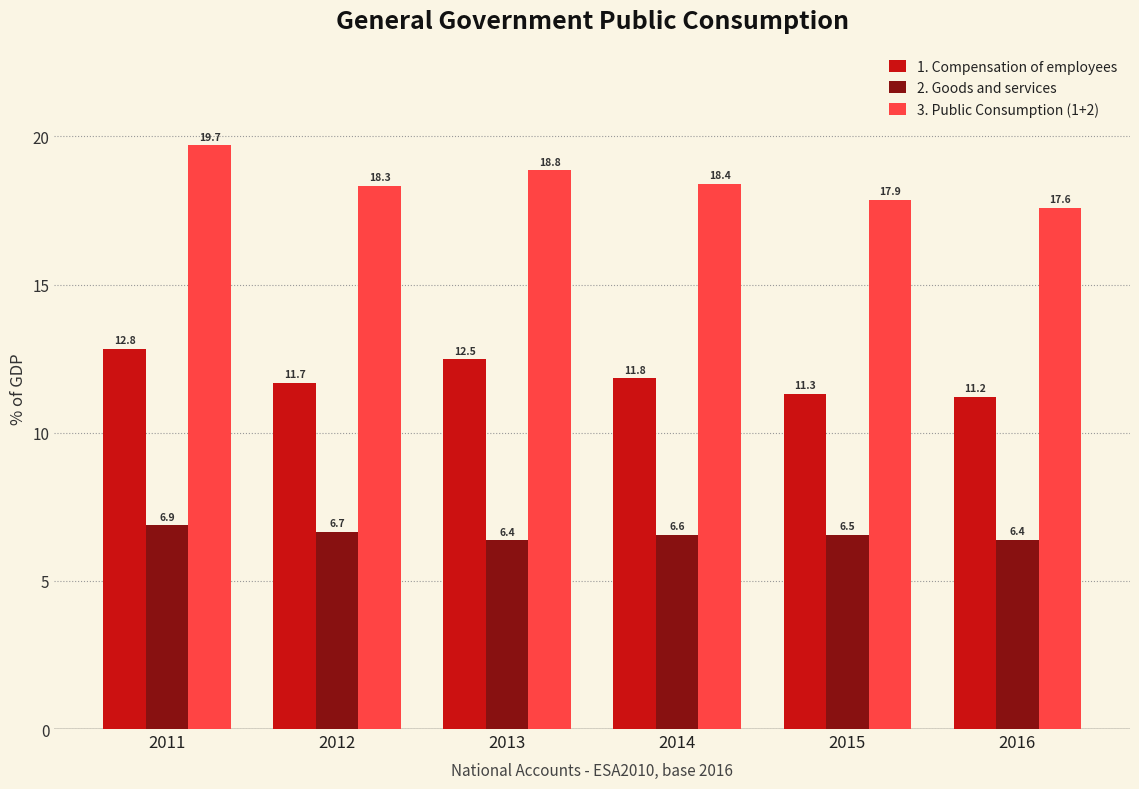

Which series has the largest range (max minus min)?

3. Public Consumption (1+2)